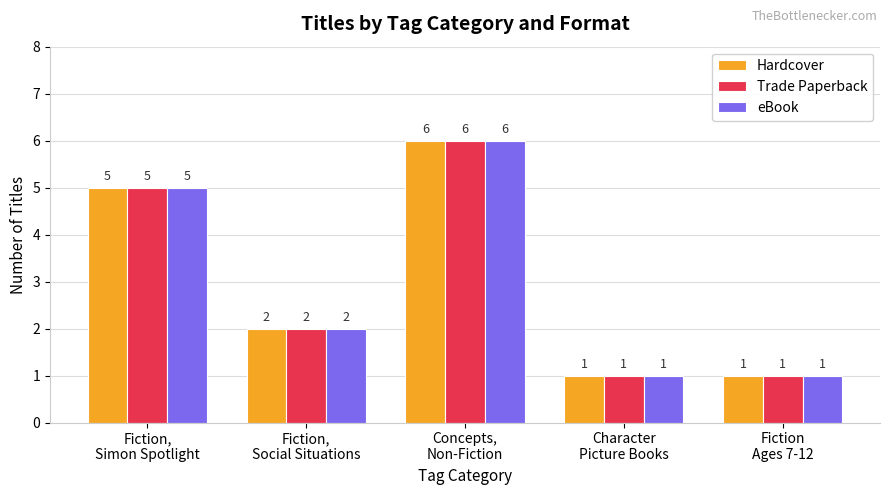

At which category is the sum across all series the highest?

Concepts,
Non-Fiction